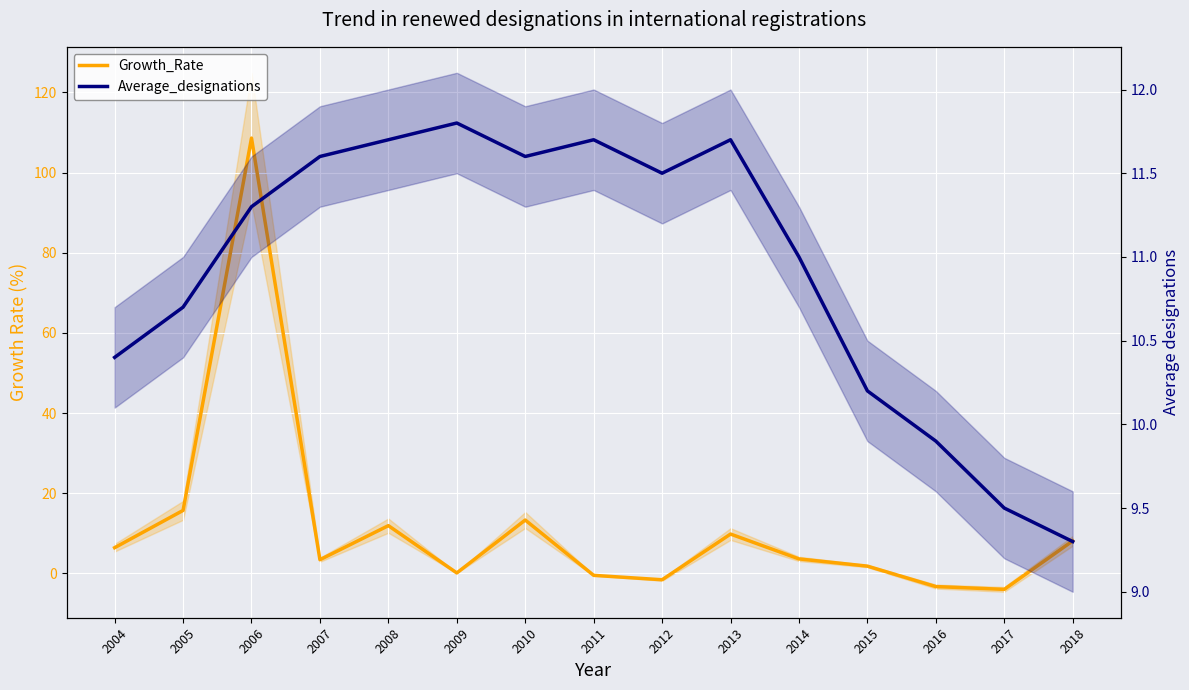

What is the highest value of the Average_designations series?

11.8